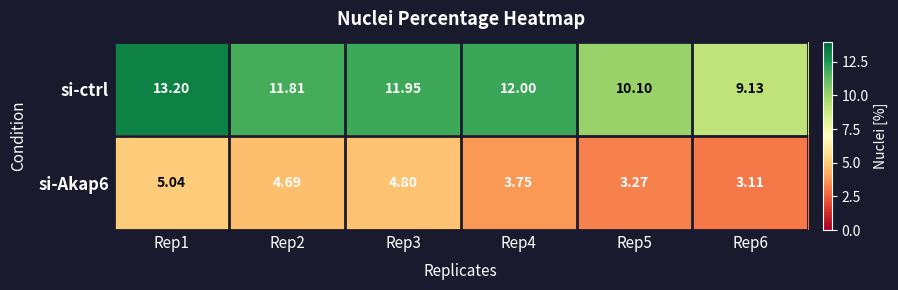

At which category is the sum across all series the highest?

Rep1